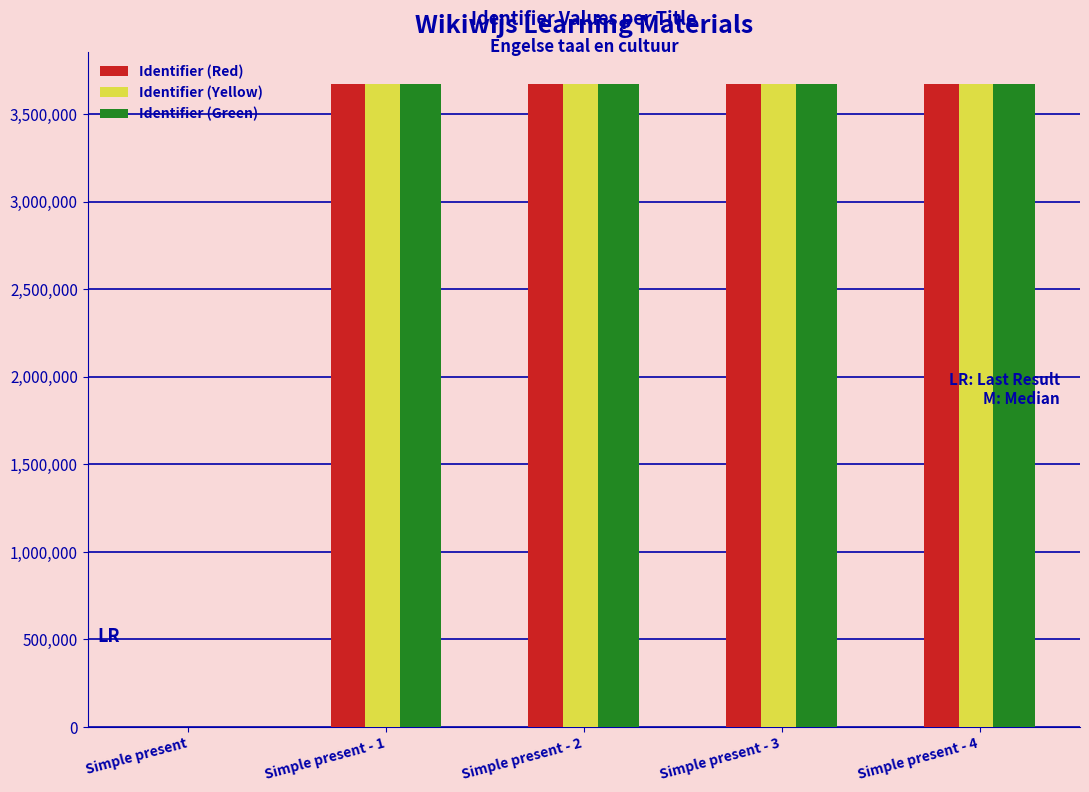

Is it true that Identifier (Green) equals 0 at Simple present?

True